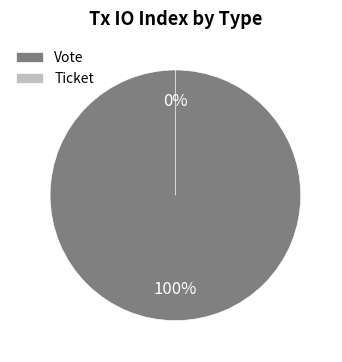

What is the total percentage of Ticket and Vote?

100.0%